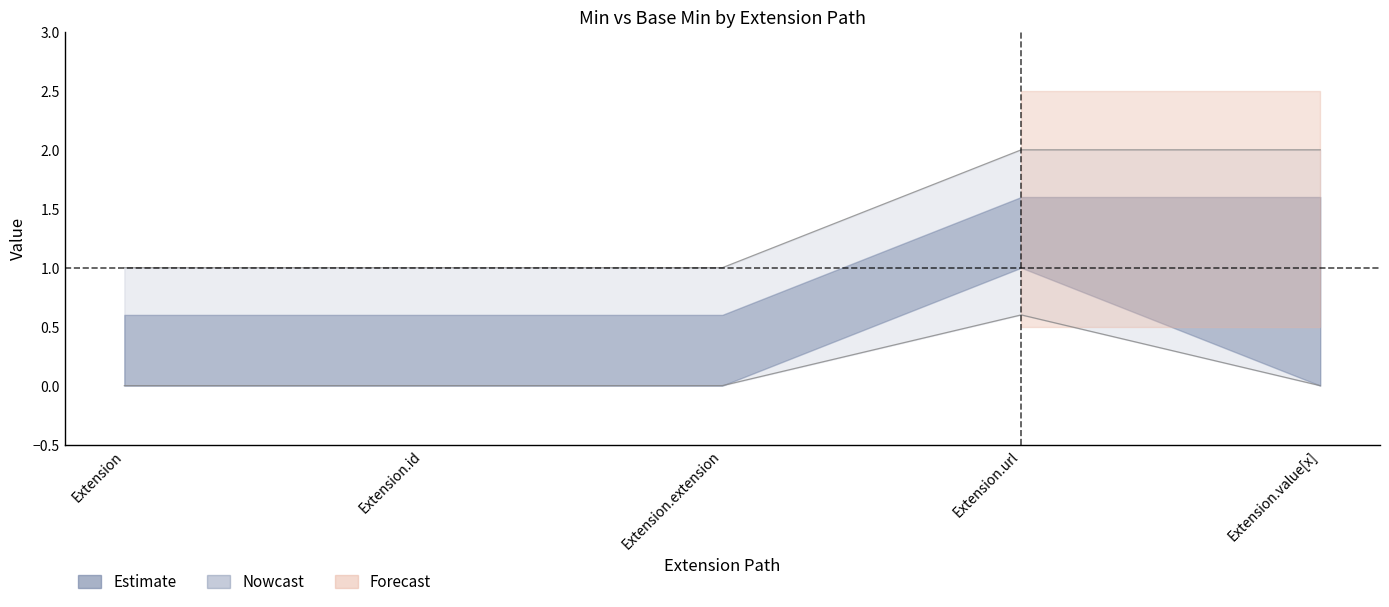

At how many categories does at least one series exceed 1?

2